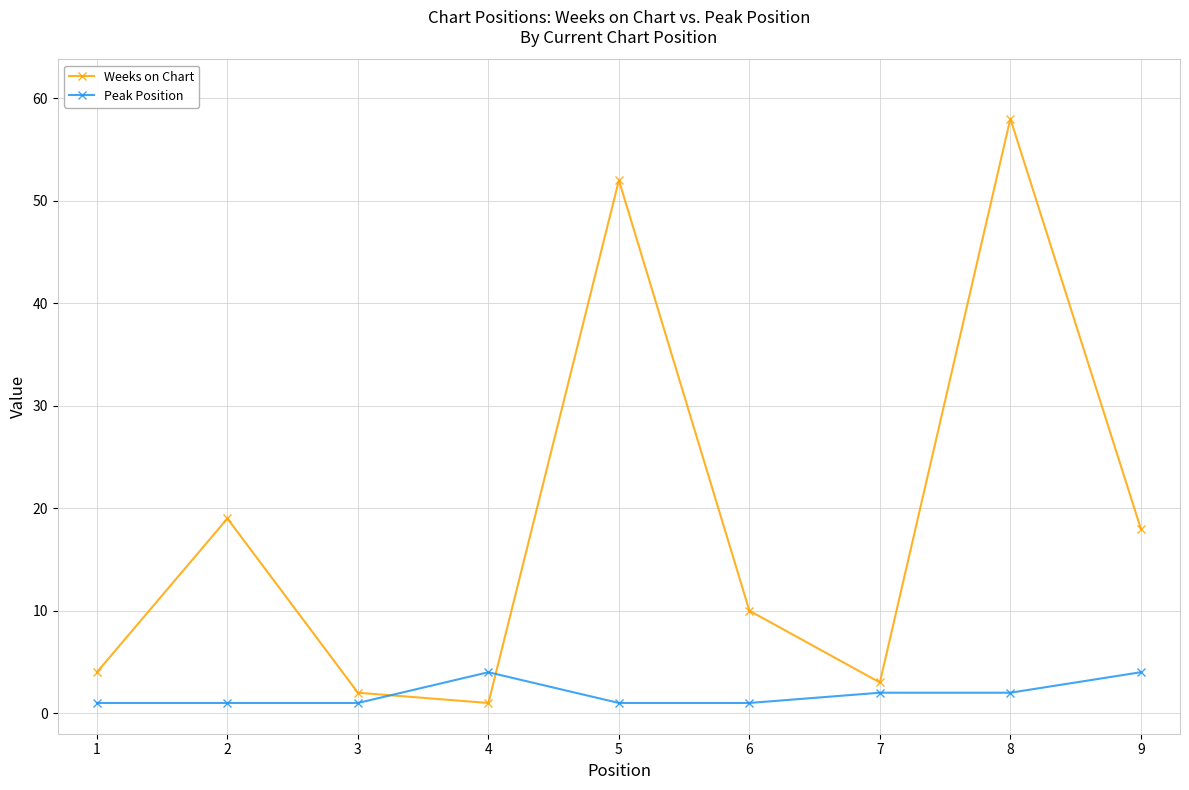

Reading right to left, extract all data points from this chart.

Weeks on Chart: 18	58	3	10	52	1	2	19	4
Peak Position: 4	2	2	1	1	4	1	1	1